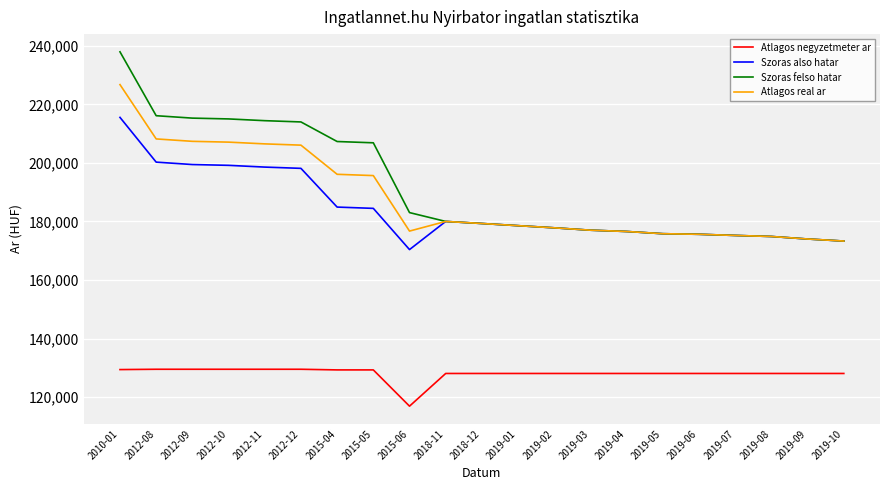

Which series has the widest spread of values?

Szoras felso hatar